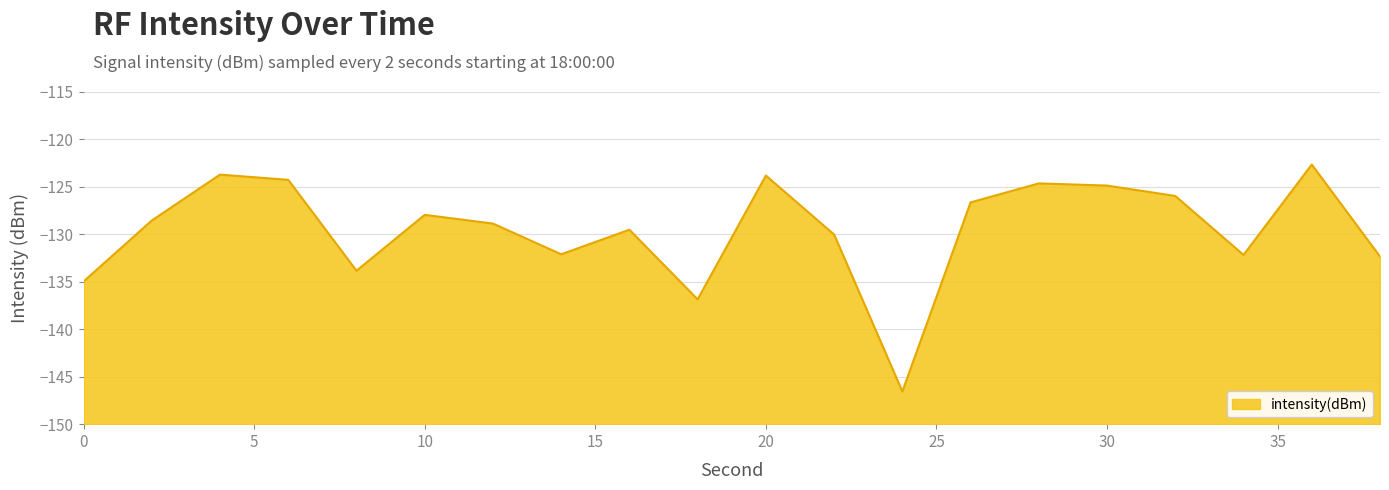

What is the difference between the second highest and minimum values?

22.8